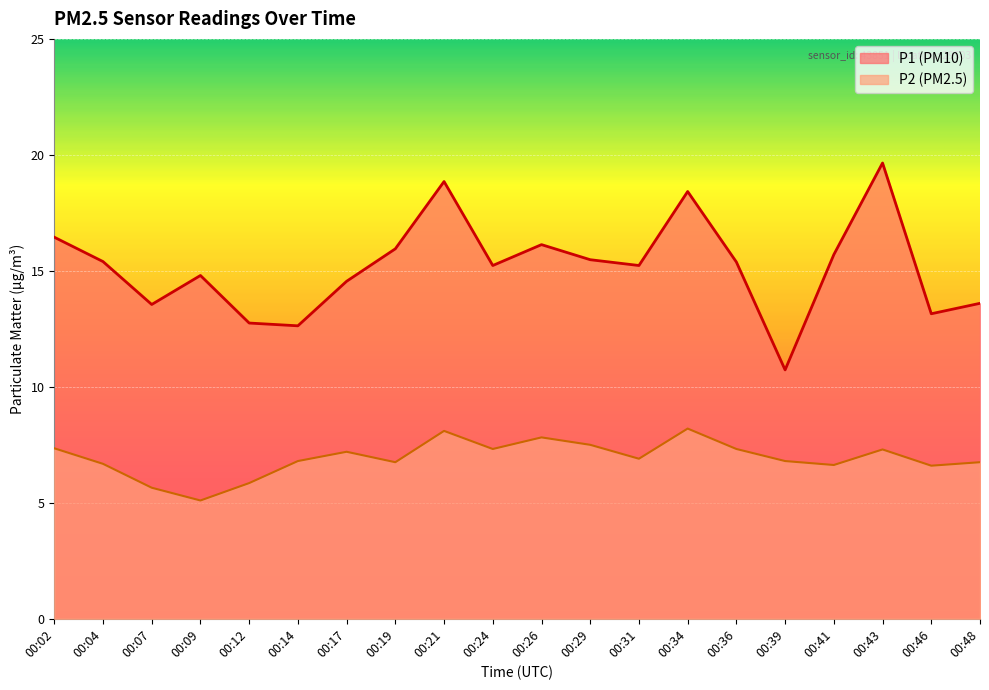

Which category has the lowest value across all series?

00:09